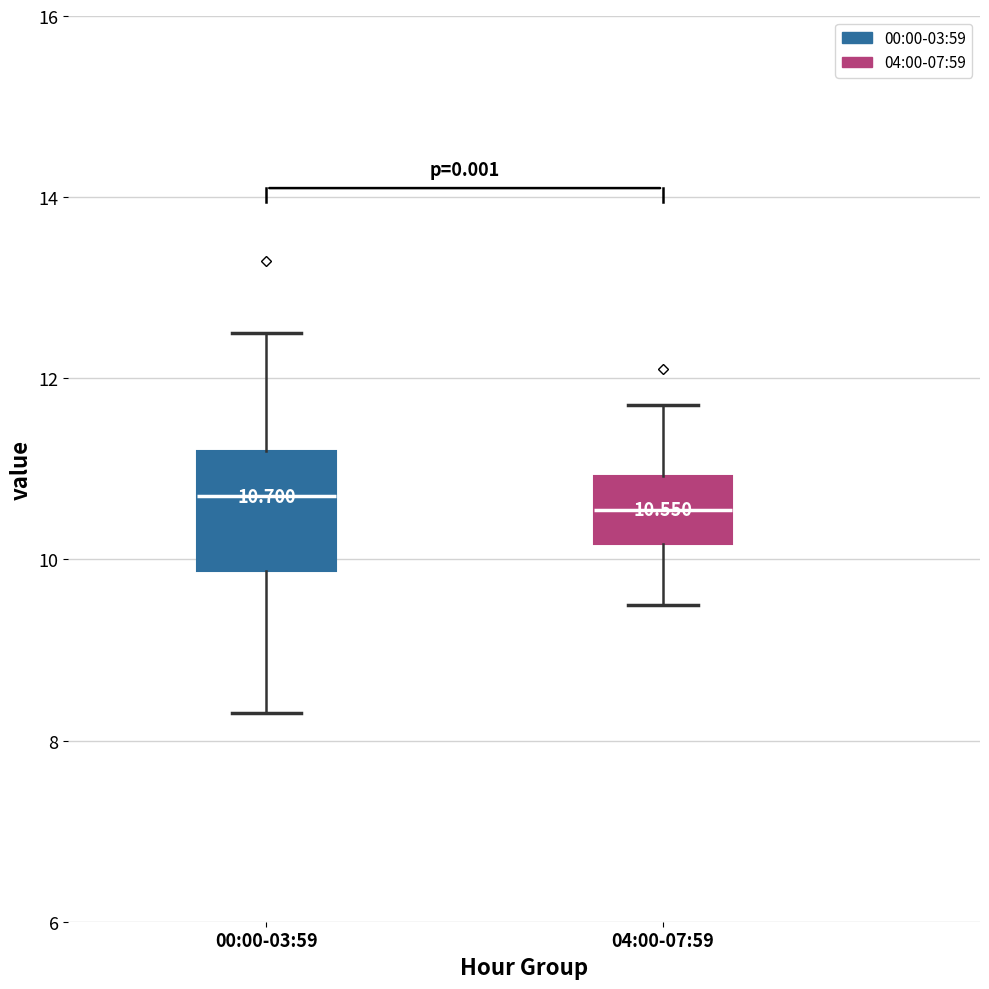

Which box is the tallest, from its lower edge to its upper edge?

00:00-03:59